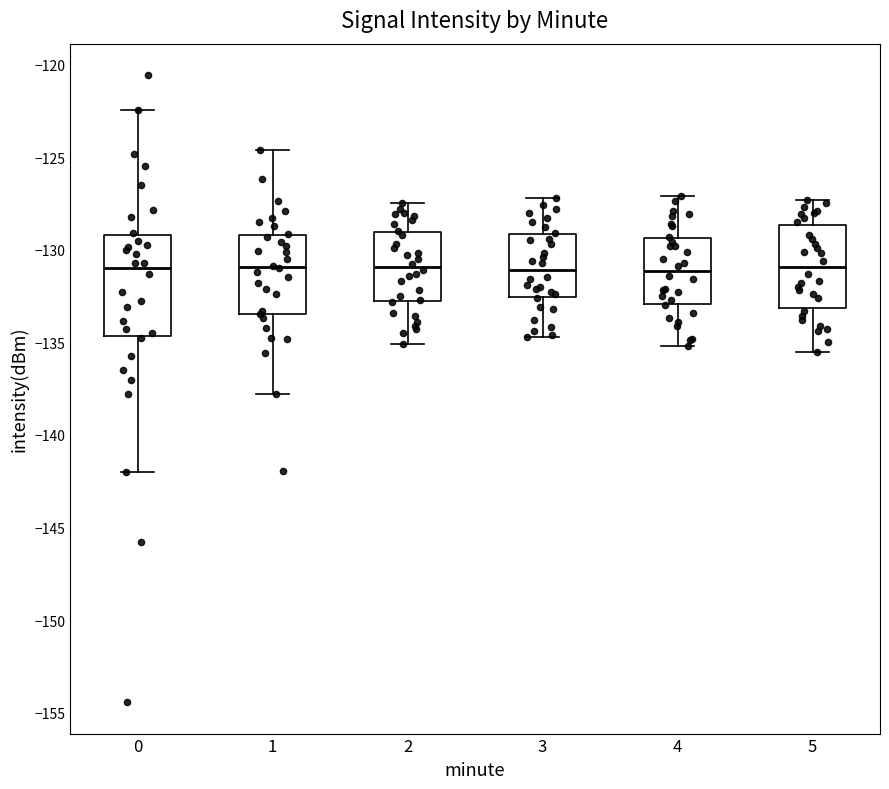

Reading left to right, read every box against the y-axis: the position of its median line, the range the box covers, and the ends of its whiskers. The values are not printed on the chart, so give them approximately, as read against the axis.

0: median -131.0, box -134.5 to -129.0, whiskers -142.0 to -122.5
1: median -131.0, box -133.5 to -129.0, whiskers -138.0 to -124.5
2: median -131.0, box -133.0 to -129.0, whiskers -135.0 to -127.5
3: median -131.0, box -132.5 to -129.0, whiskers -134.5 to -127.0
4: median -131.0, box -133.0 to -129.5, whiskers -135.0 to -127.0
5: median -131.0, box -133.0 to -128.5, whiskers -135.5 to -127.5